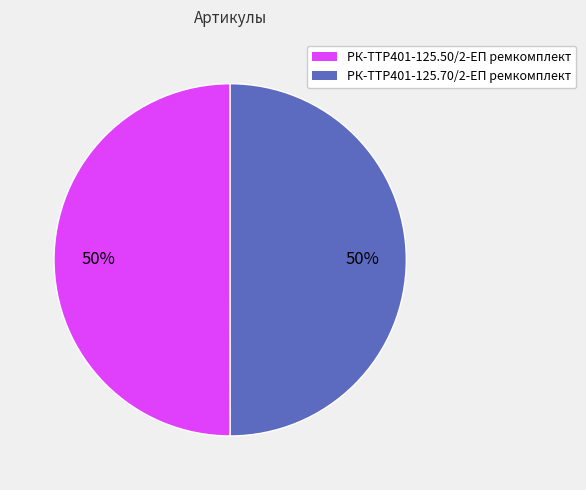

Approximately how many times larger is the value at РК-TTР401-125.50/2-ЕП ремкомплект compared to РК-TTР401-125.70/2-ЕП ремкомплект?

1.0